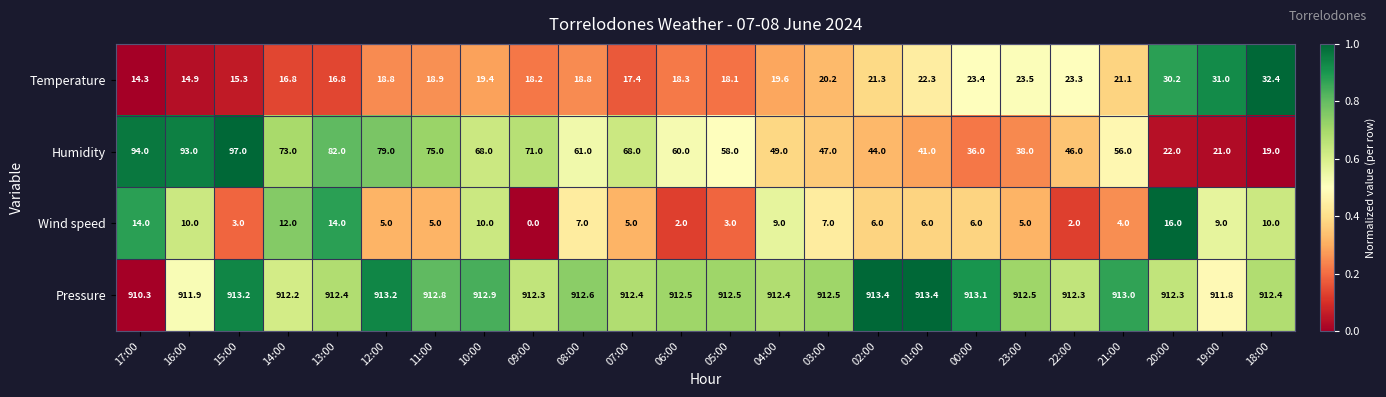

Where is Pressure nearest to the value 911?

17:00